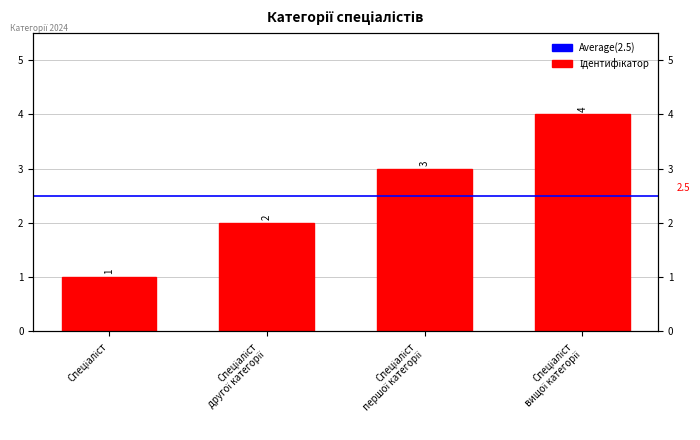

List the labels in order of value, smallest first.

Спеціаліст, Спеціаліст другої категорії, Спеціаліст першої категорії, Спеціаліст вищої категорії